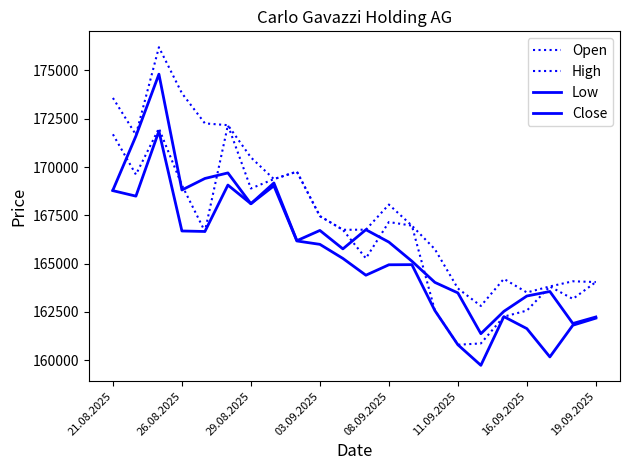

At how many categories does at least one series exceed 162797?

22